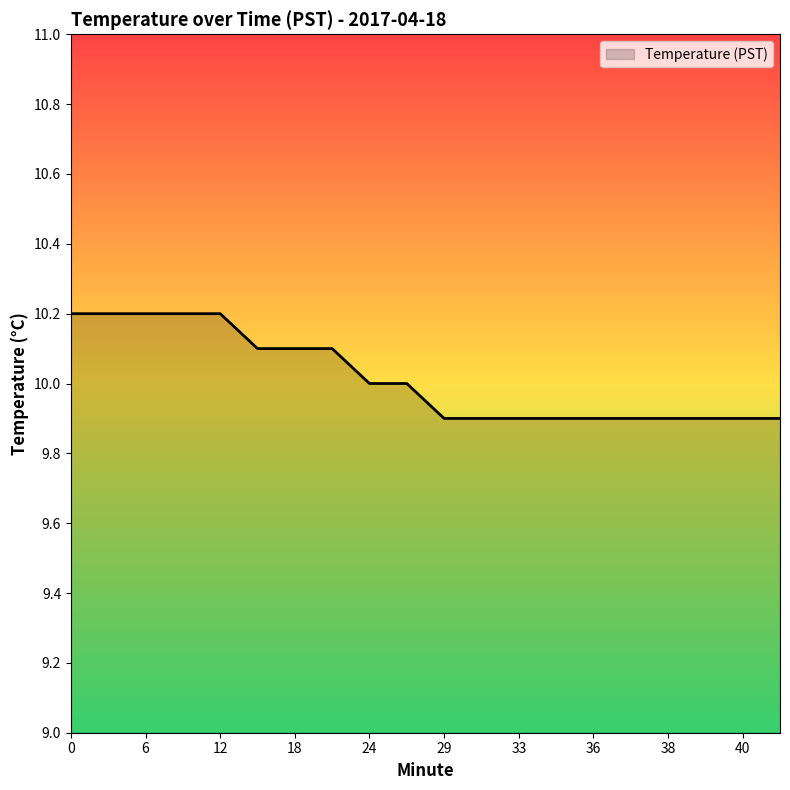

What is the smallest value displayed?

9.9